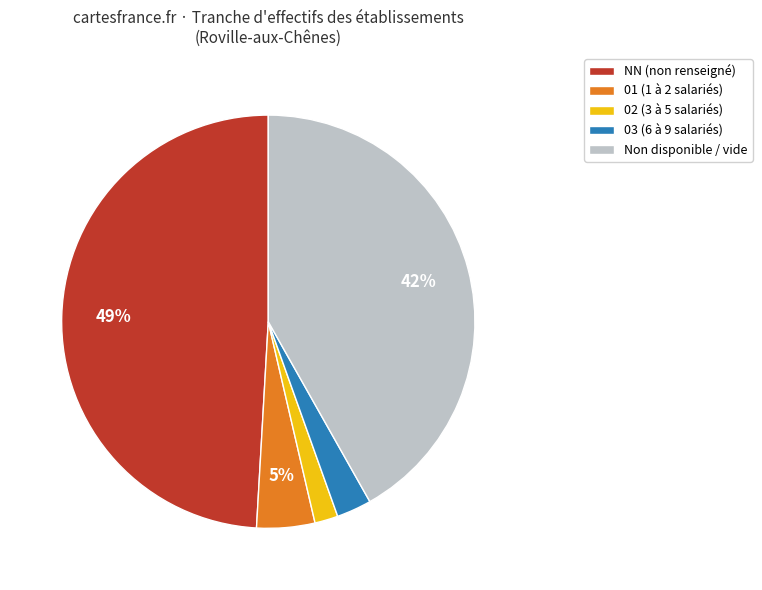

Is there a majority slice in this chart?

No